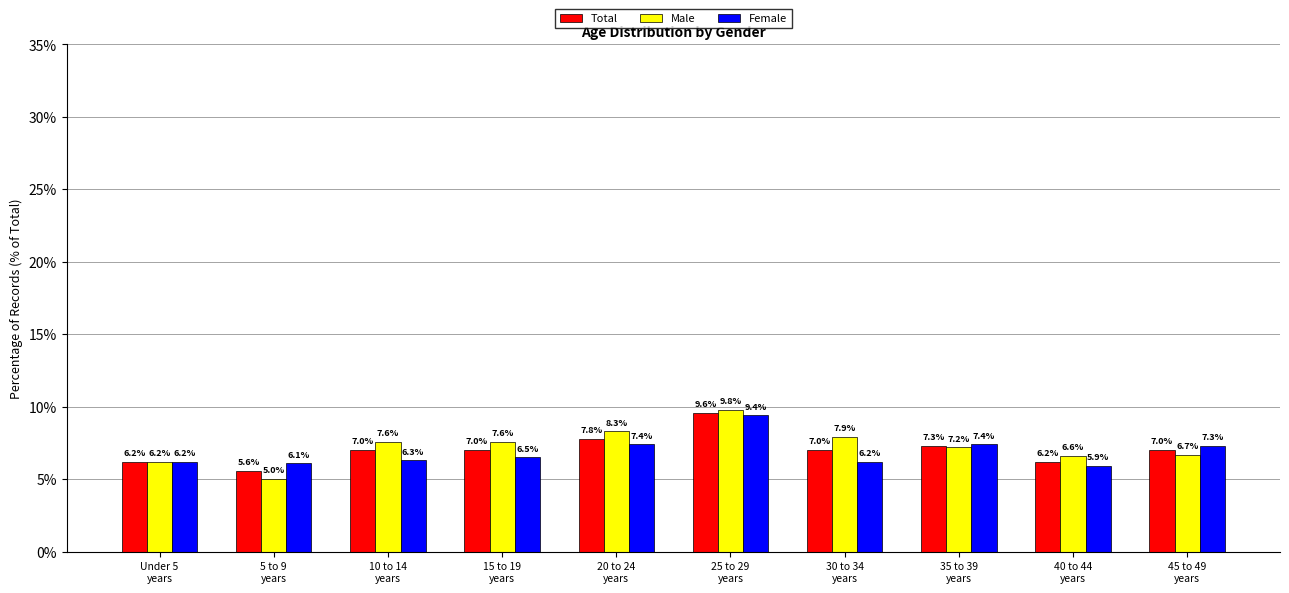

The Total series shows 7.8 at 20 to 24
years. True or false?

True